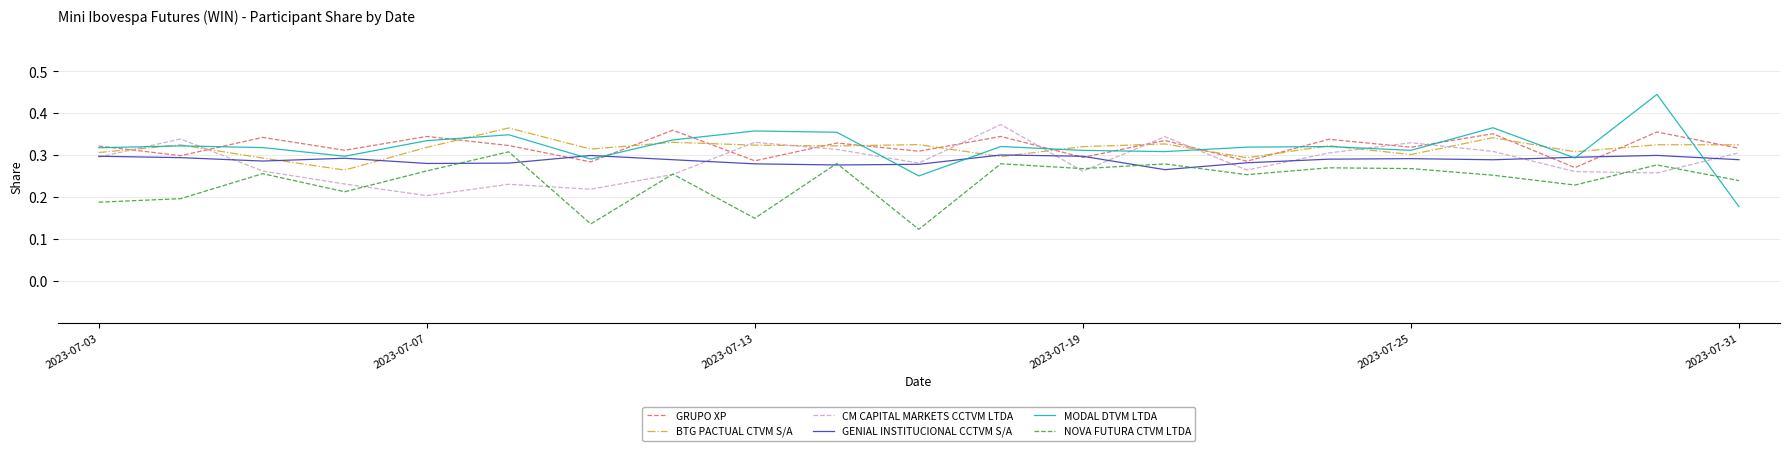

True or false: NOVA FUTURA CTVM LTDA and MODAL DTVM LTDA intersect in this chart.

True